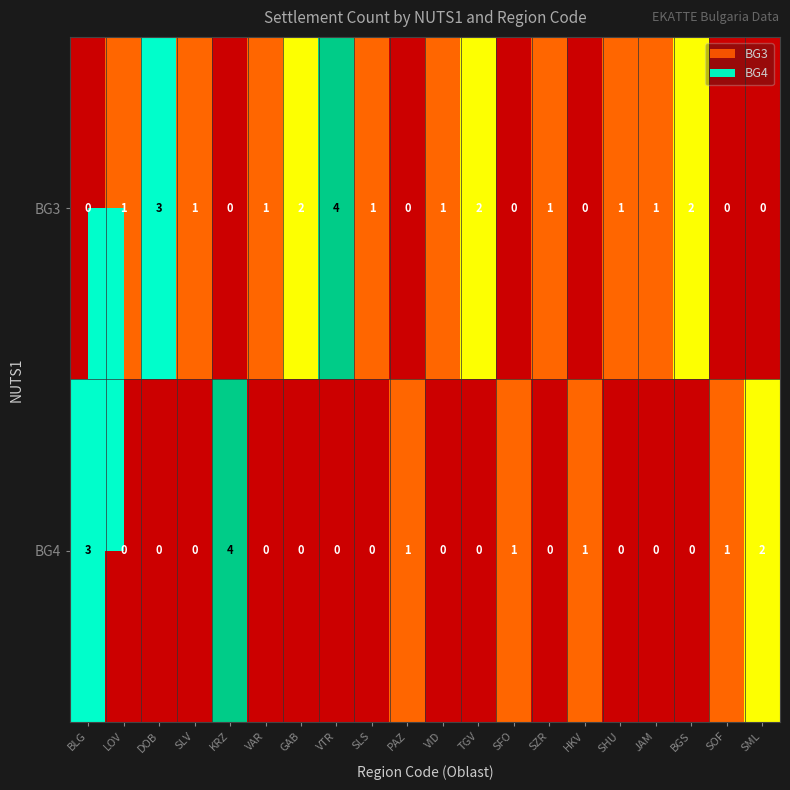

What is the greatest value displayed?

4